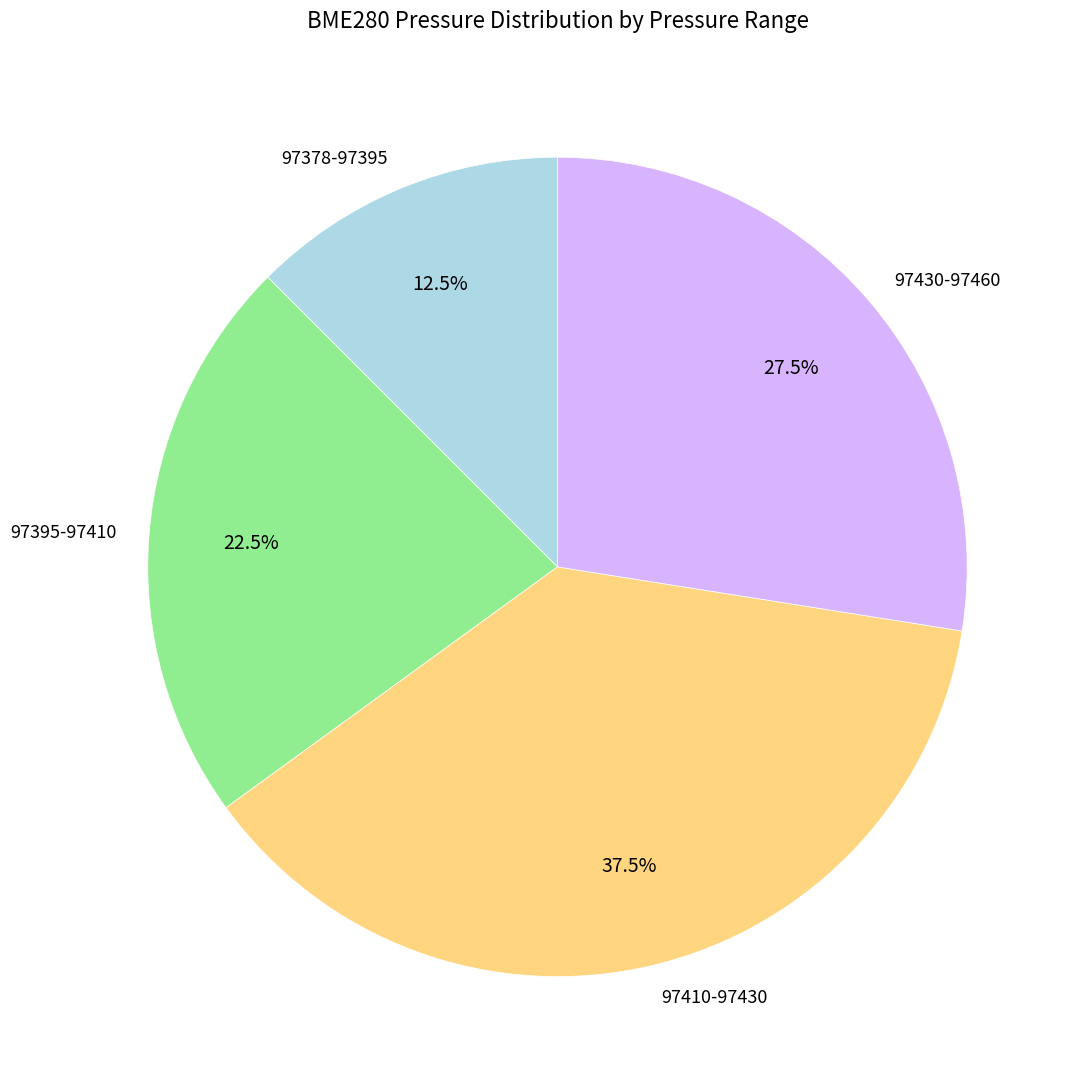

Is there a majority slice in this chart?

No